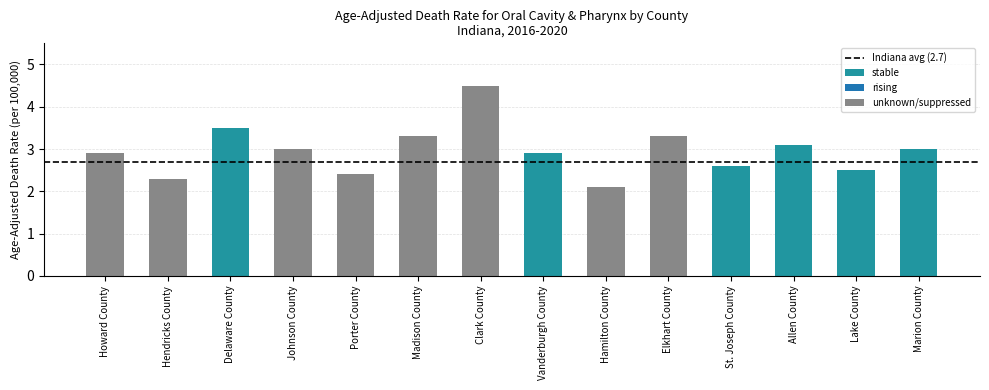

What is the sum of the values at Clark County and Madison County?

7.8